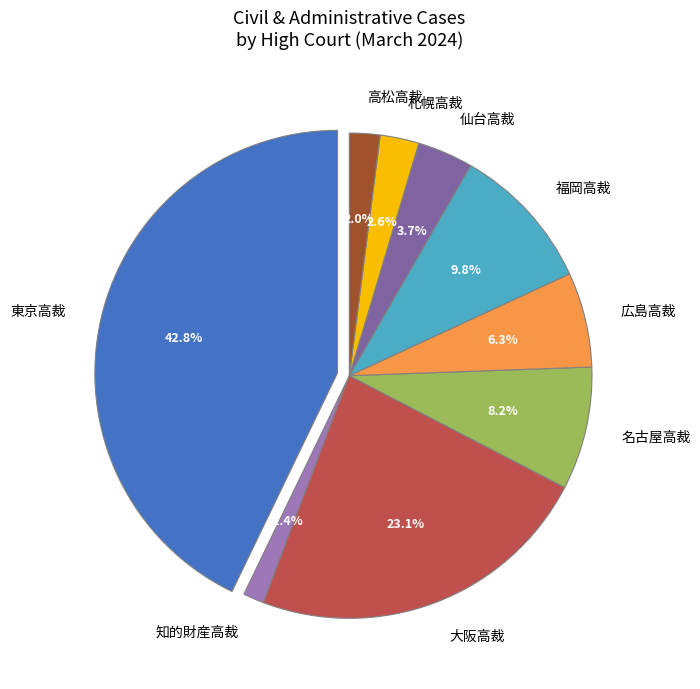

Is the sum of 東京高裁 and 福岡高裁 greater than half?

Yes